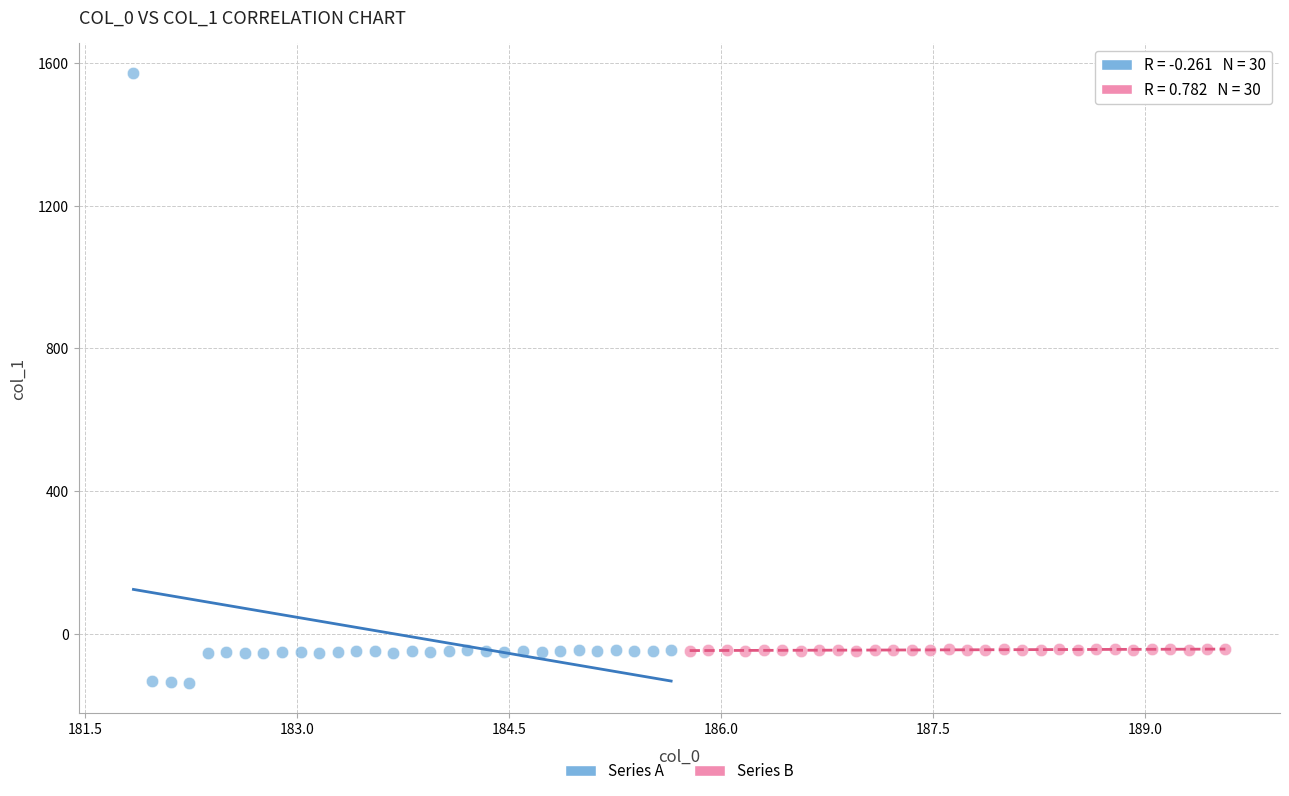

Which series contains the lowest Y value?

Series A